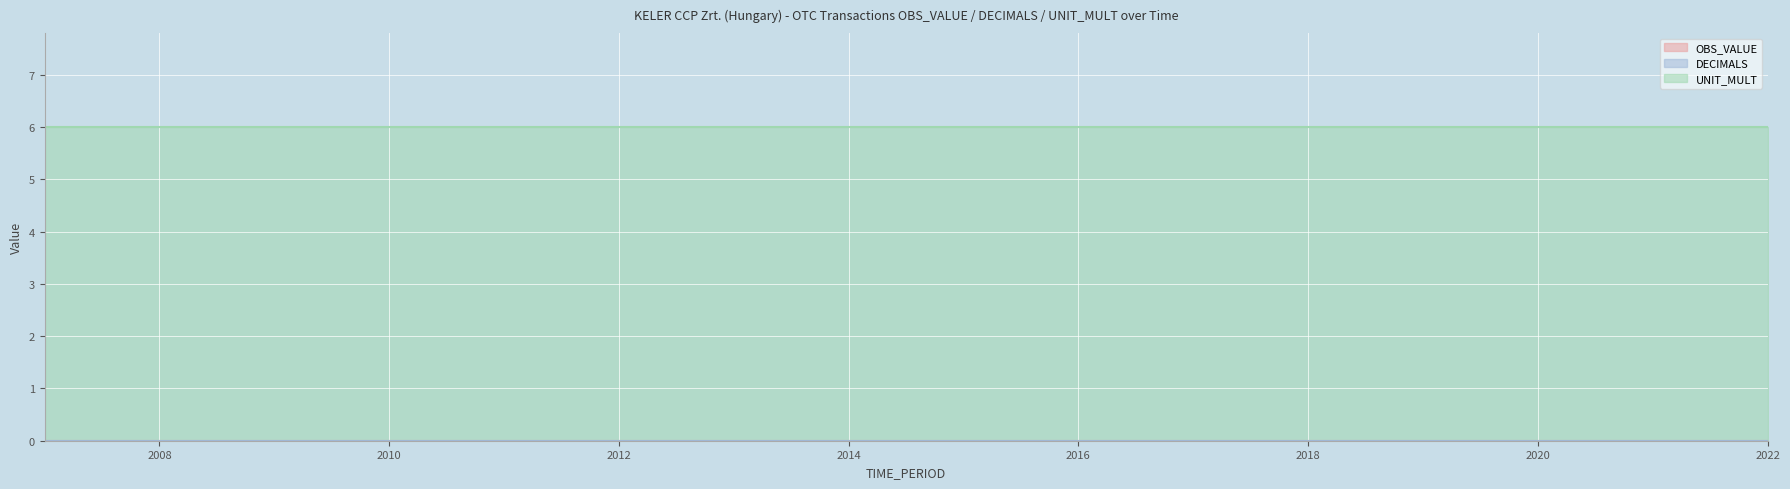

Reading left to right, transcribe all the data shown in this chart.

OBS_VALUE: 2007=0	2008=0	2009=0	2010=0	2011=0	2012=0	2013=0	2014=0	2015=0	2016=0	2017=0	2018=0	2019=0	2020=0	2021=0	2022=0
DECIMALS: 2007=0	2008=0	2009=0	2010=0	2011=0	2012=0	2013=0	2014=0	2015=0	2016=0	2017=0	2018=0	2019=0	2020=0	2021=0	2022=0
UNIT_MULT: 2007=6	2008=6	2009=6	2010=6	2011=6	2012=6	2013=6	2014=6	2015=6	2016=6	2017=6	2018=6	2019=6	2020=6	2021=6	2022=6